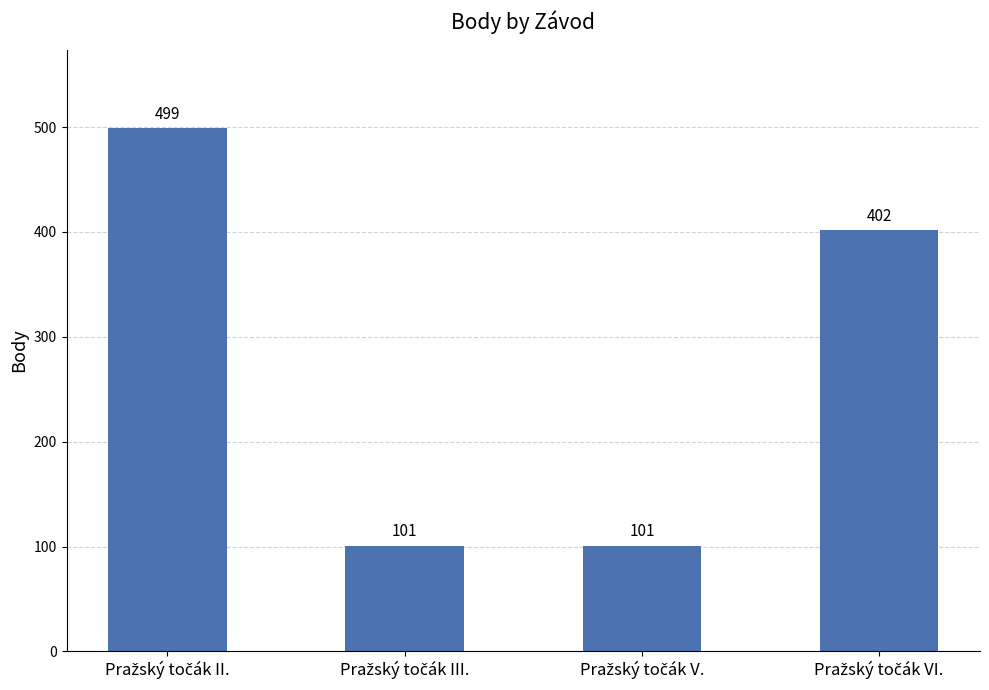

What is the difference between the maximum and minimum values?

398